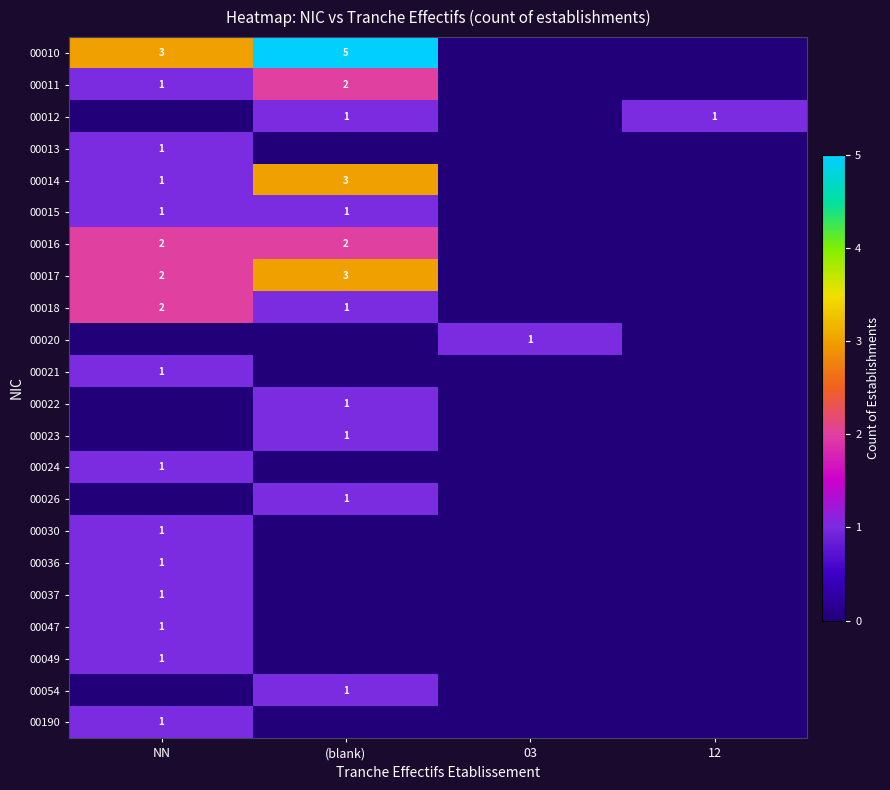

What is the spread (max minus min) of values at 12?

1